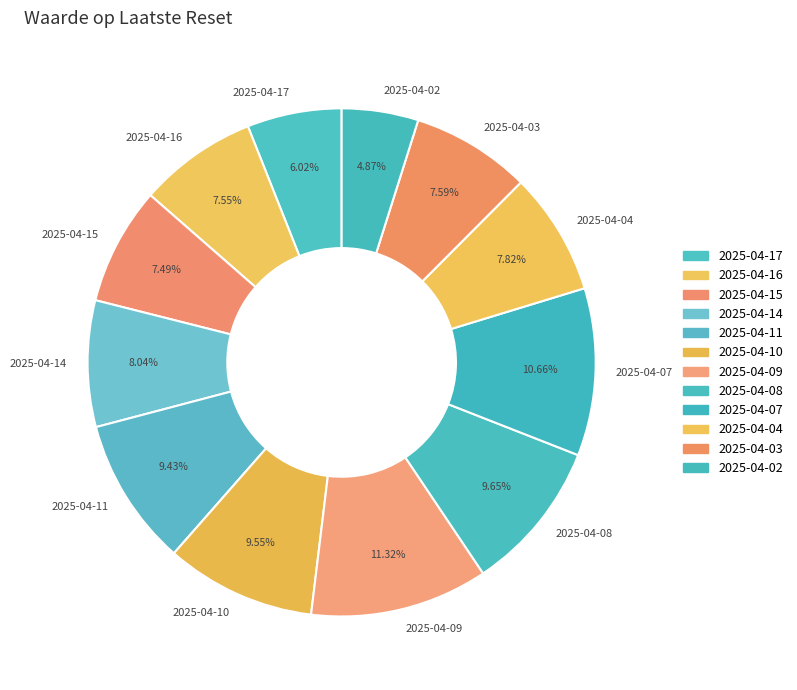

Combined, what portion of the pie is 2025-04-08 and 2025-04-07?

20.3%